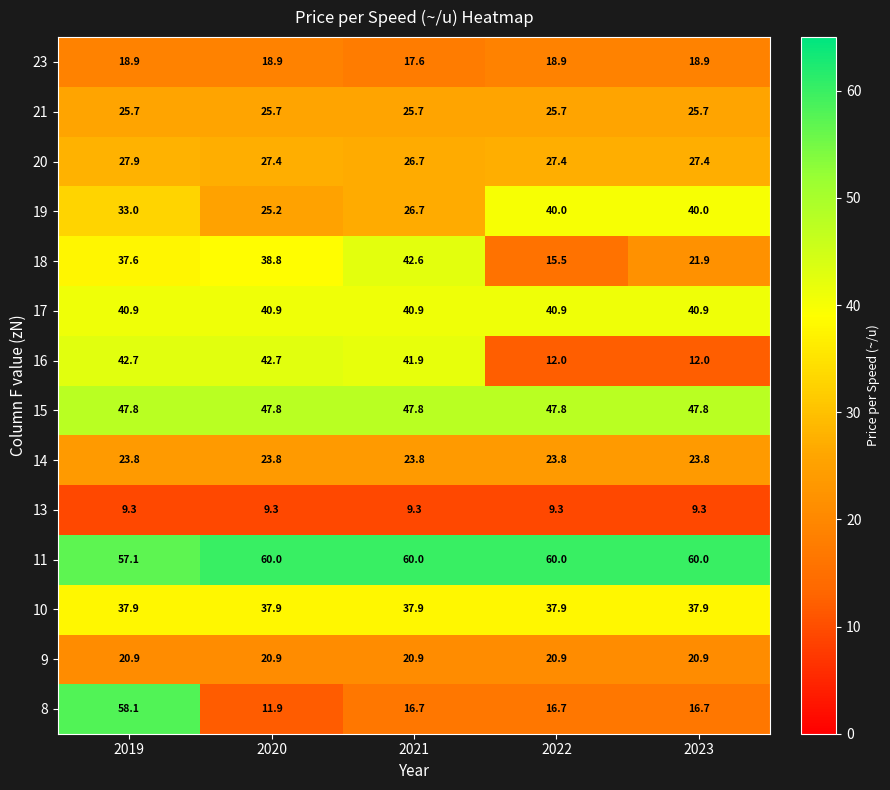

Is it true that 18 equals 21.9 at 2023?

True